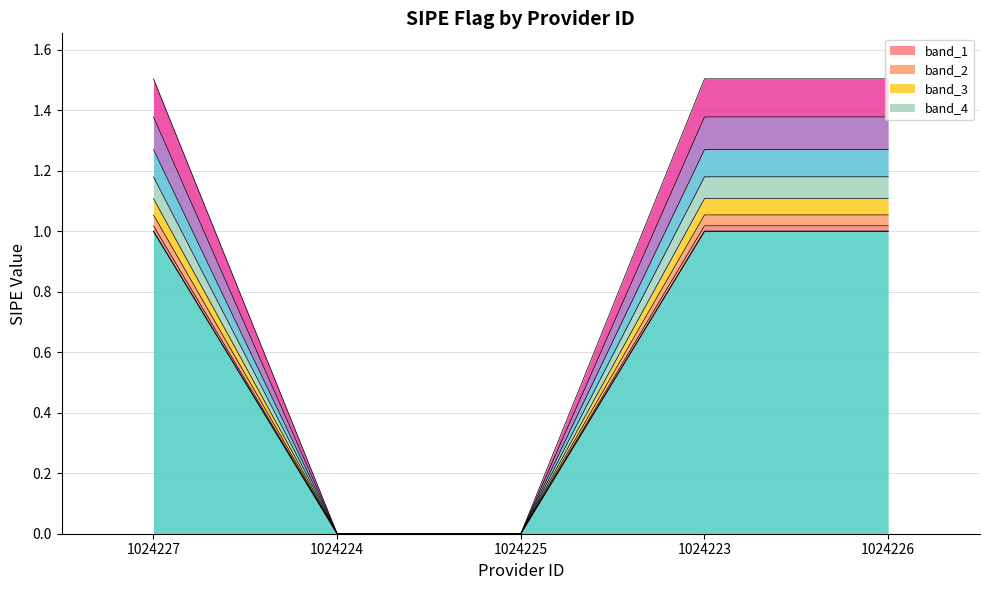

Reading right to left, list all the values displayed in this chart.

1	1	0	0	1